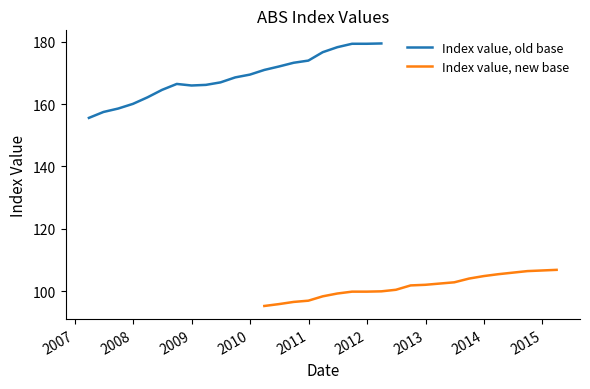

What is the highest value of the Index value, old base series?

179.5